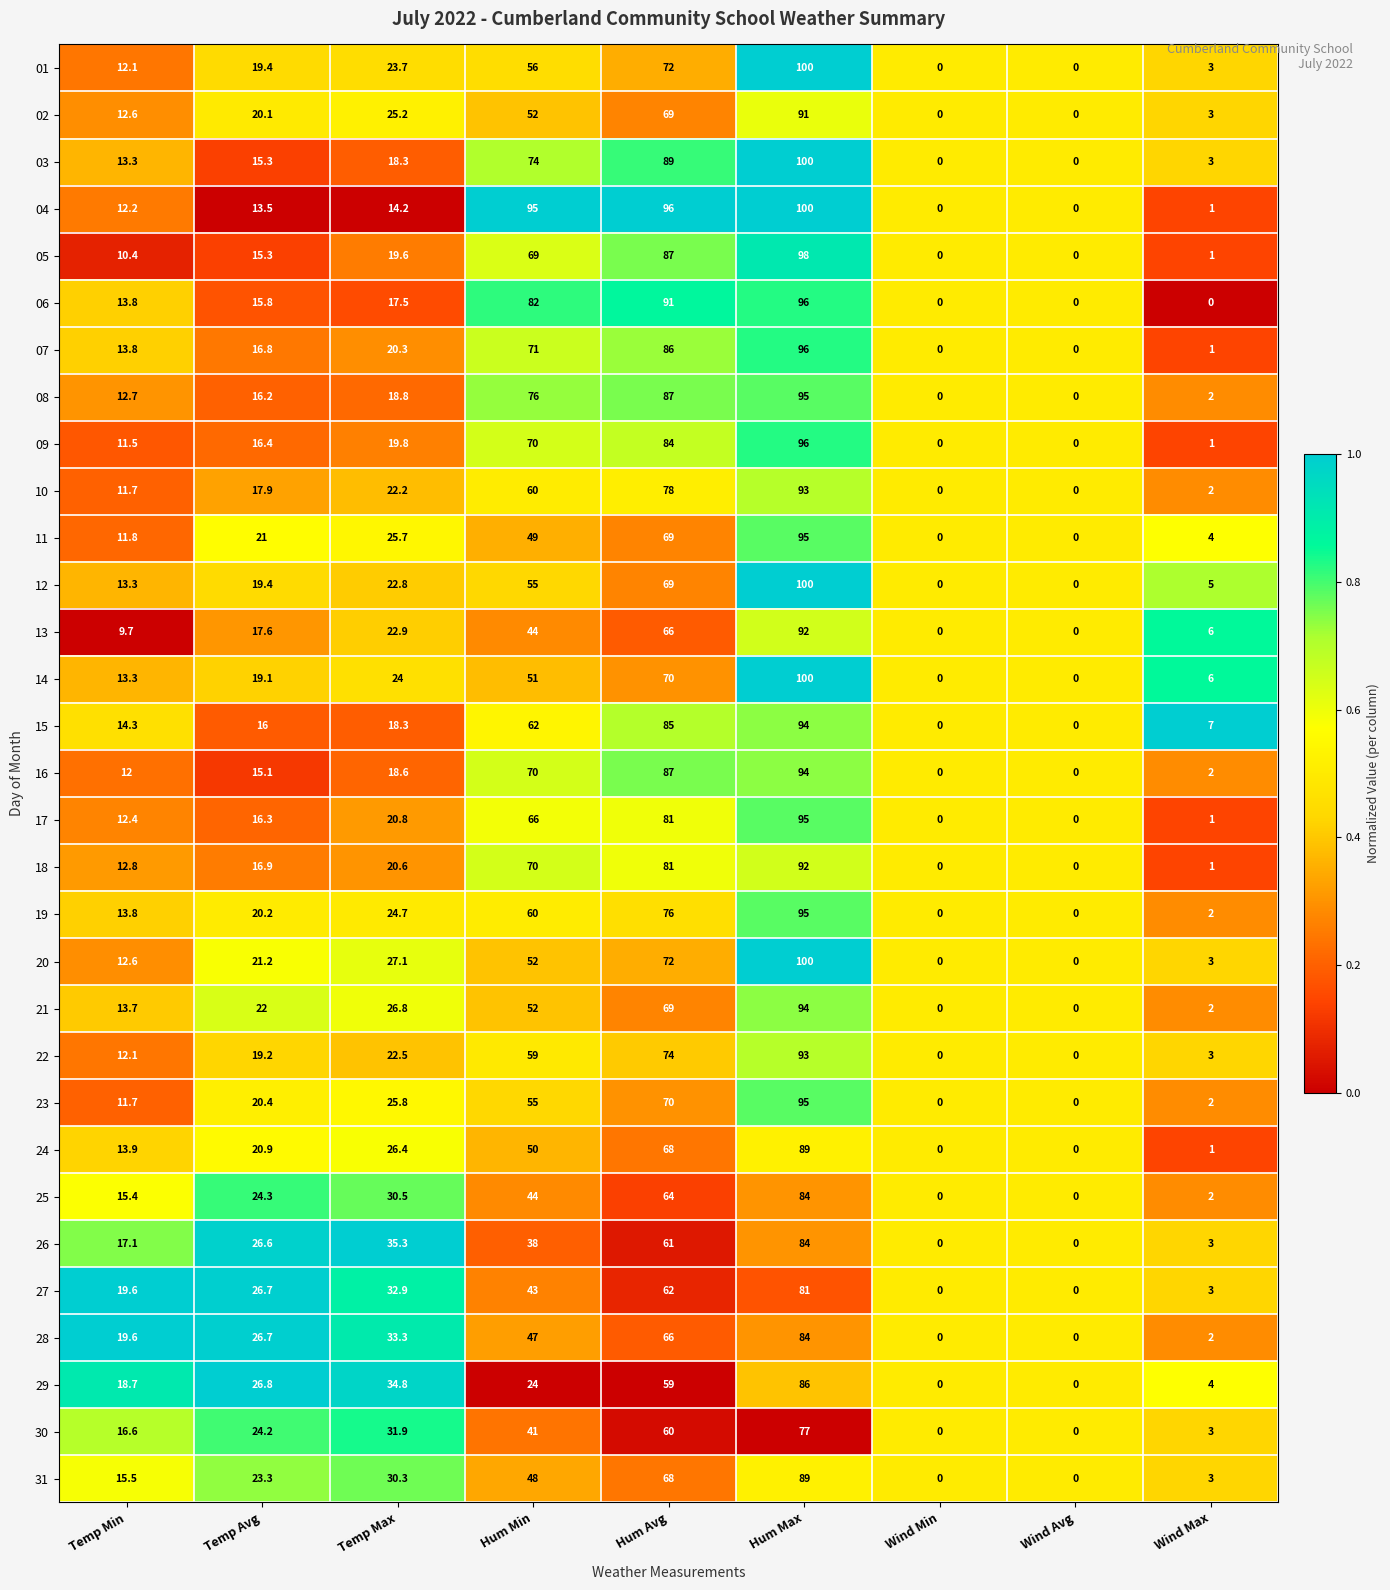

Which series changed the most between Temp Max and Wind Max?

26